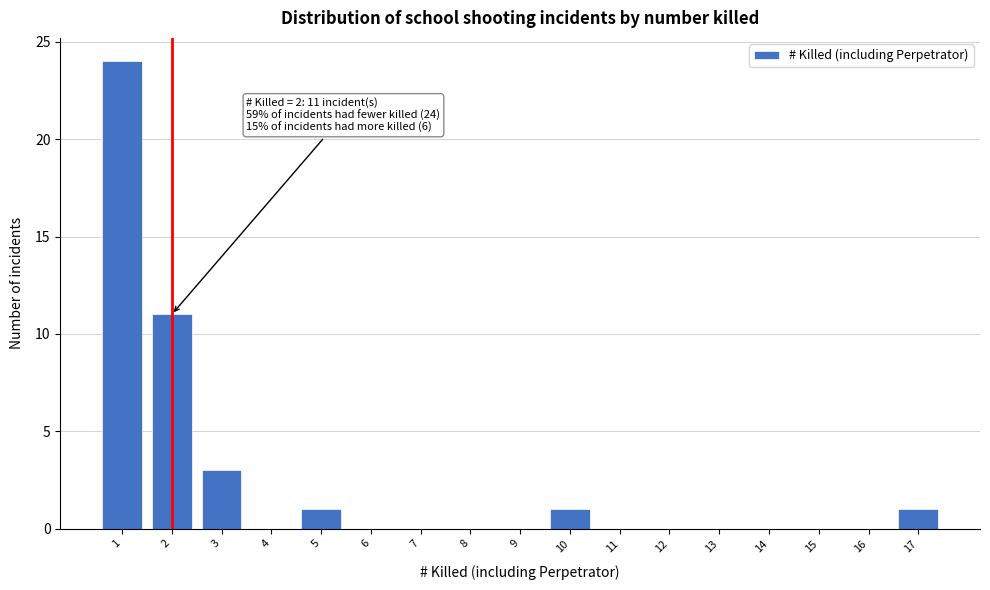

Over which range of the x-axis is the bar tallest?

0.5 to 1.5